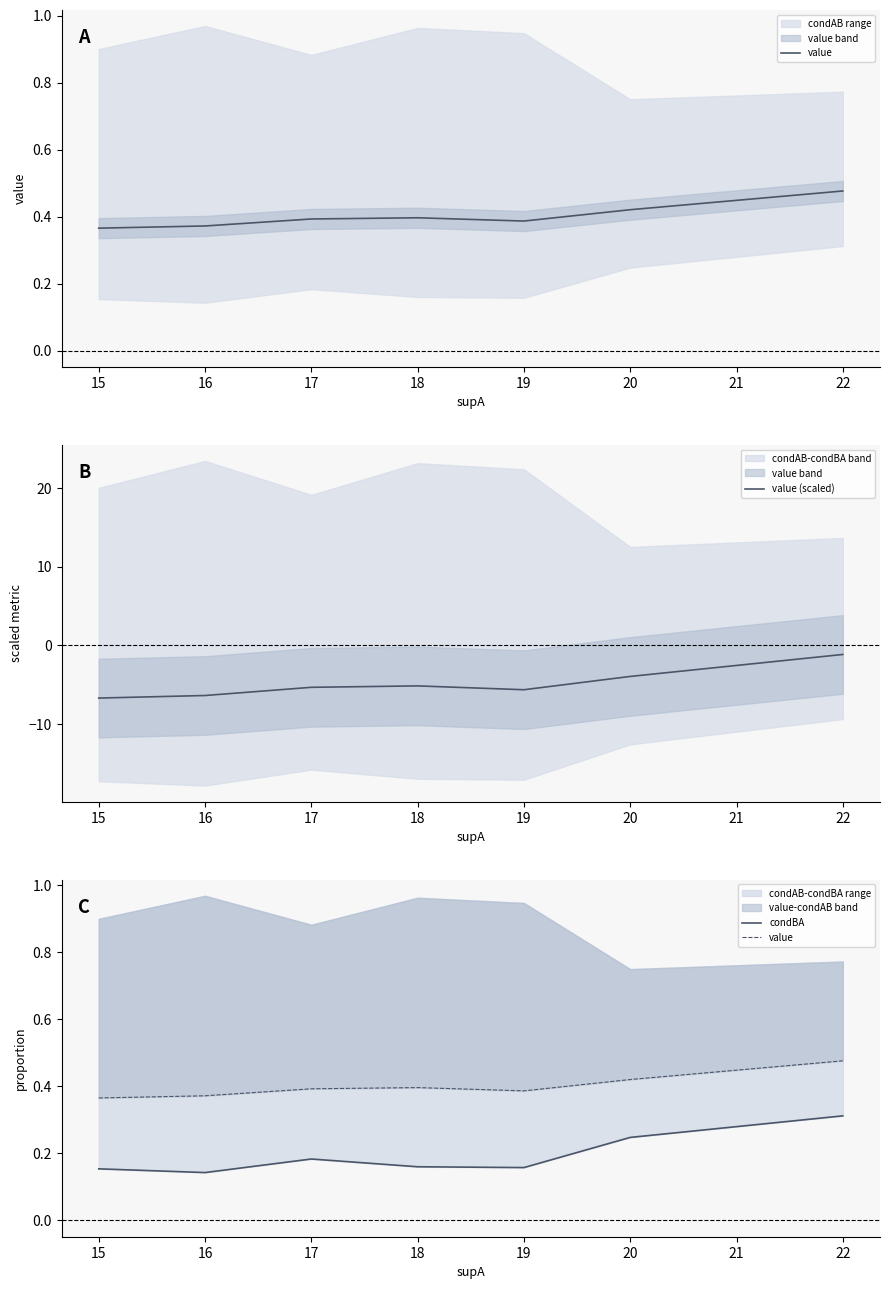

What are all the series names shown in the legend?

value, value (scaled), condBA